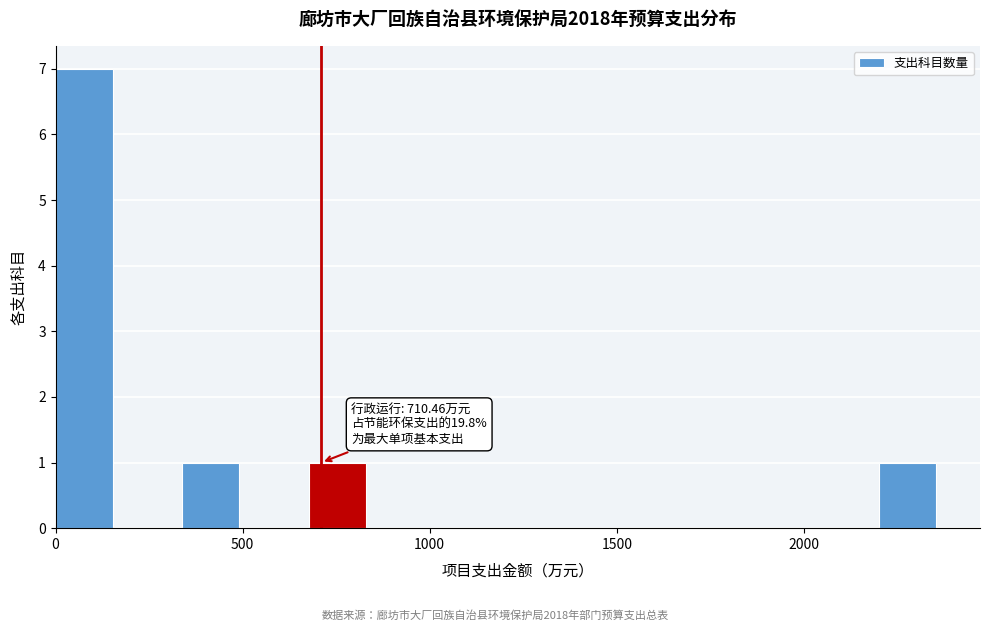

Read against the x-axis, roughly where is the centre of the tallest bar?

100